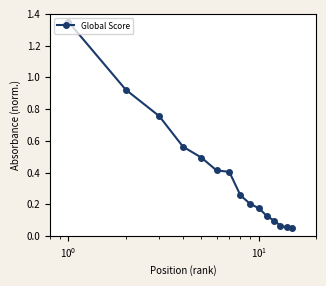

True or false: the data has more than 2 interior local peaks.

False